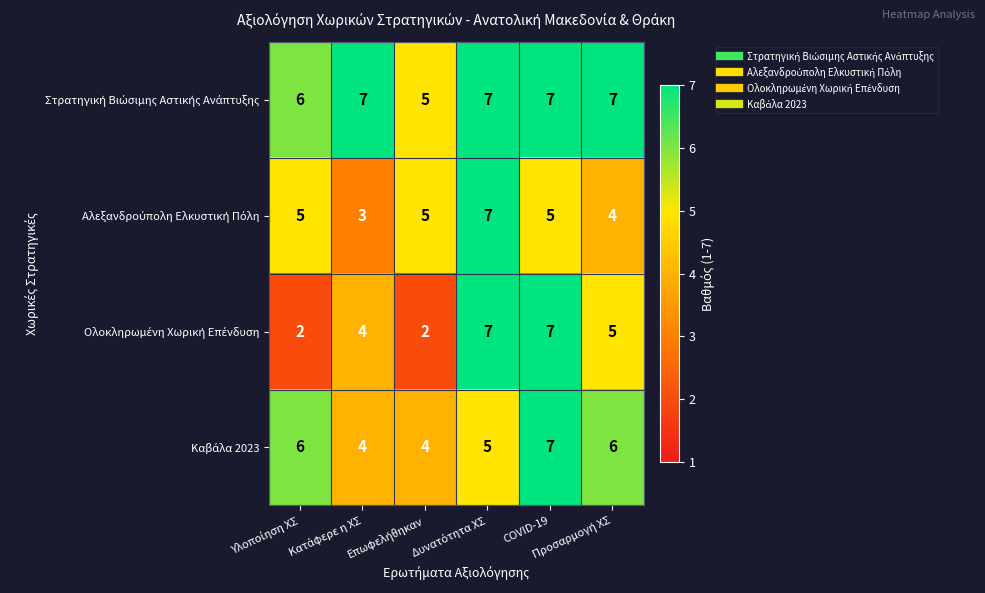

At how many categories does at least one series exceed 2?

6